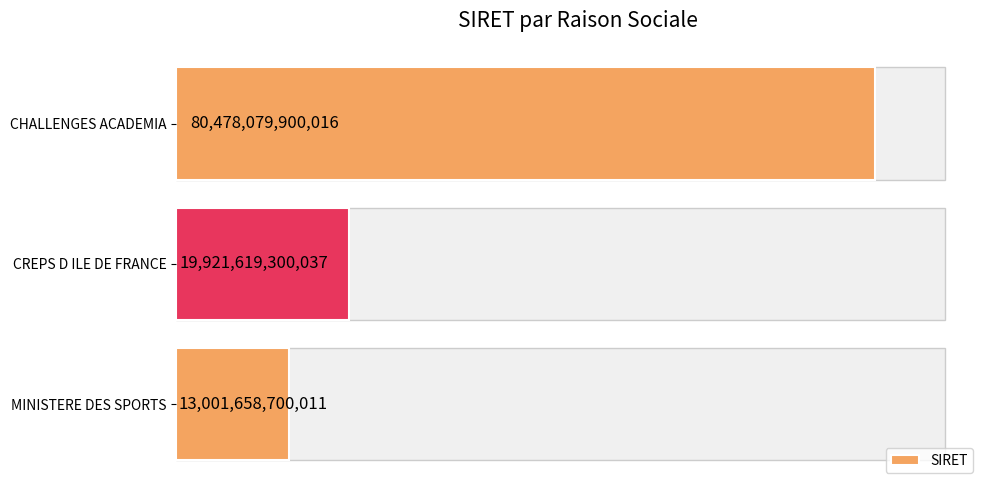

Reading right to left, transcribe all the data shown in this chart.

80478079900016	19921619300037	13001658700011